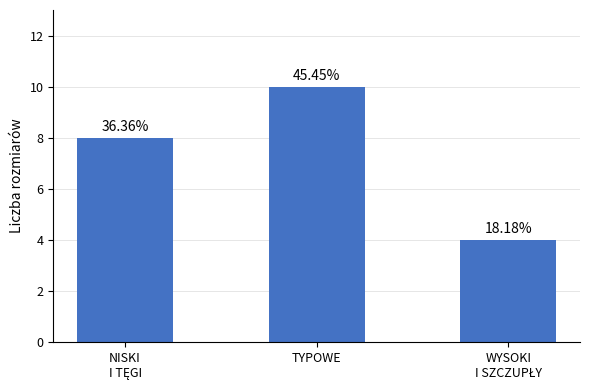

How many bars are there in total?

3